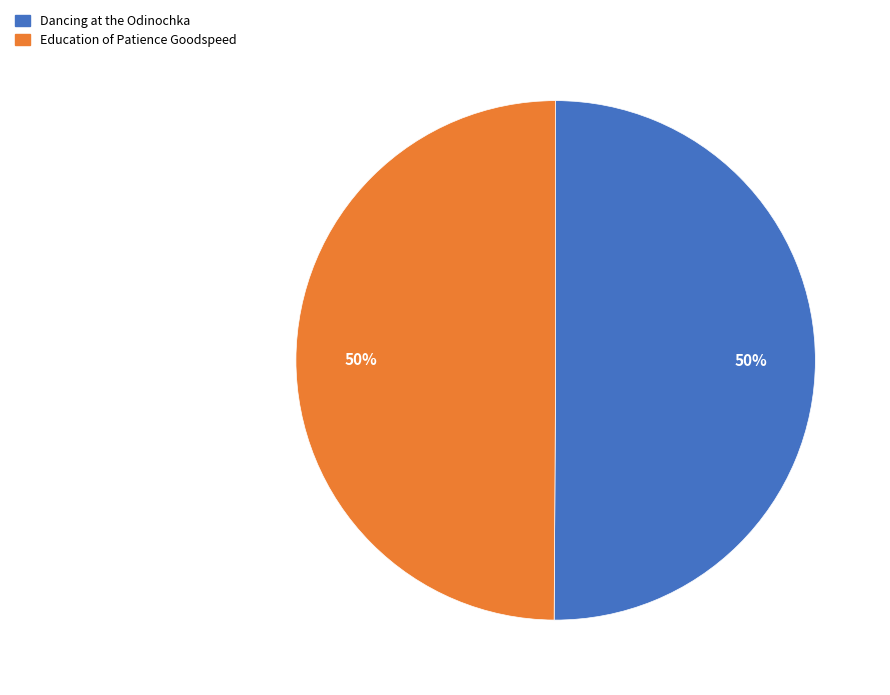

How many slices are in this pie chart?

2